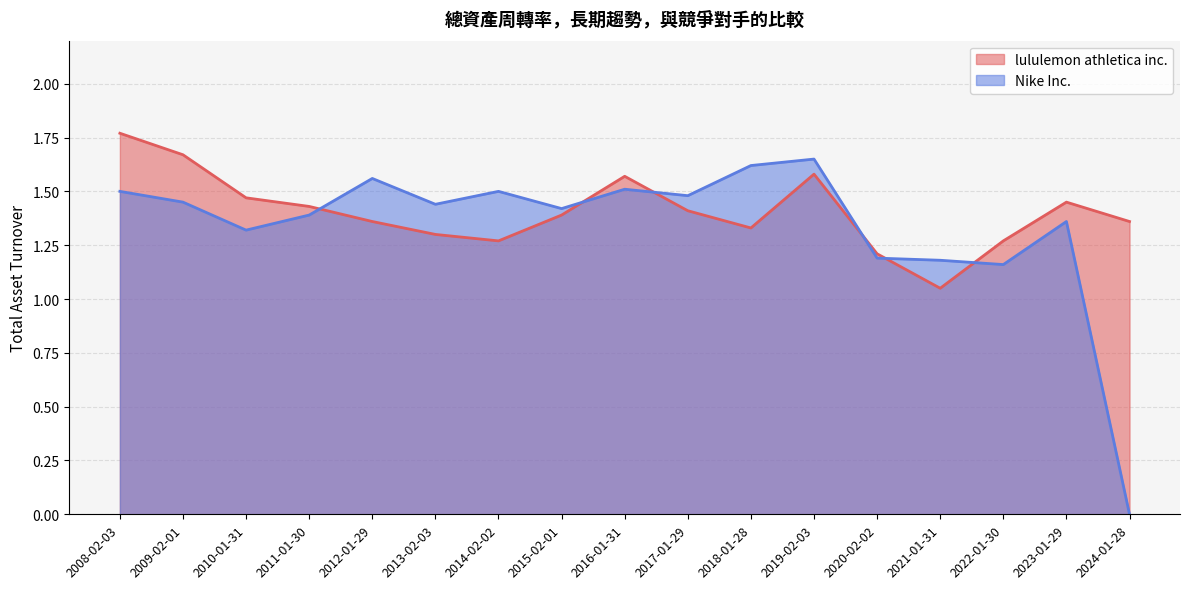

List the labels in order of lululemon athletica inc. value, smallest first.

2021-01-31, 2020-02-02, 2022-01-30, 2014-02-02, 2013-02-03, 2018-01-28, 2024-01-28, 2012-01-29, 2015-02-01, 2017-01-29, 2011-01-30, 2023-01-29, 2010-01-31, 2016-01-31, 2019-02-03, 2009-02-01, 2008-02-03